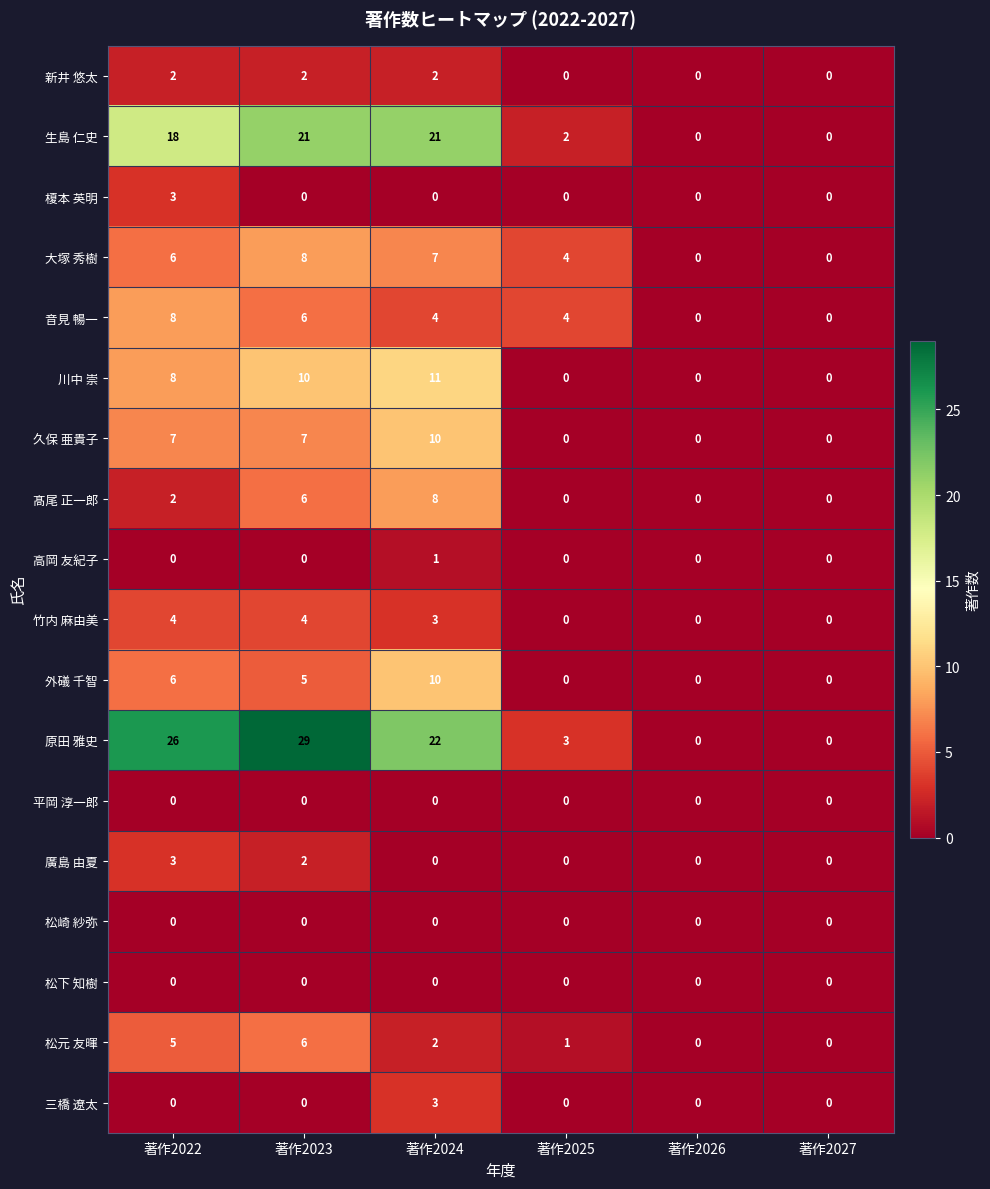

Between 著作2022 and 著作2026, which series saw the biggest shift?

原田 雅史